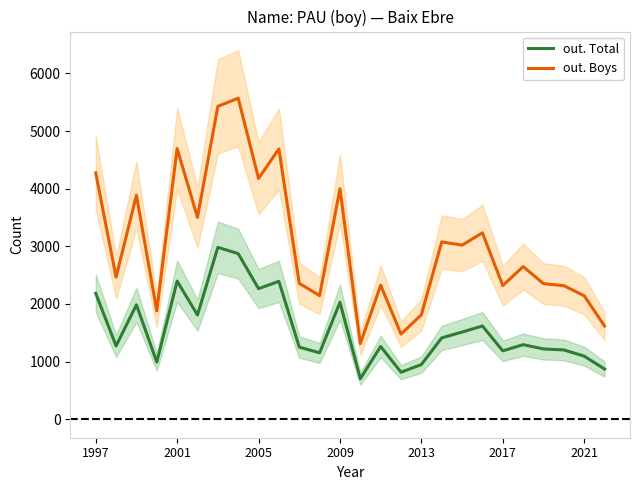

What is the lowest value of the out. Total series?

703